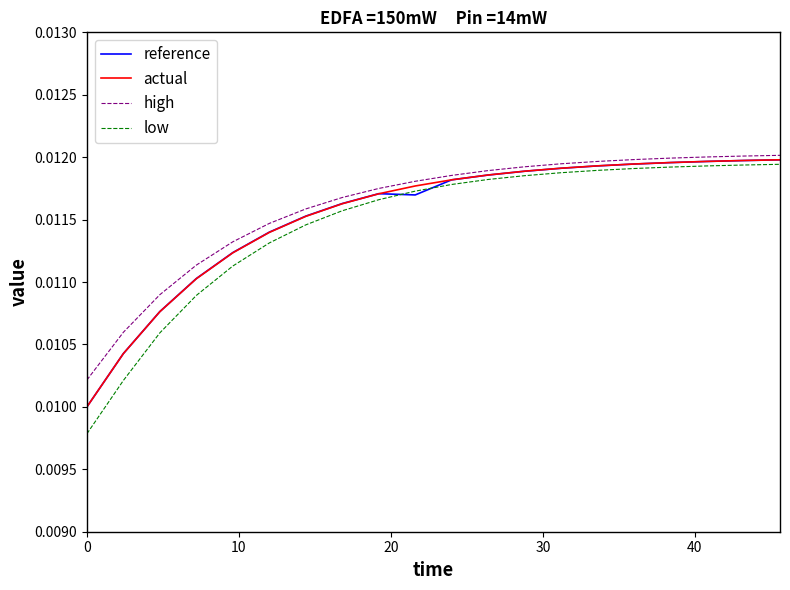

Count the number of categories in the chart.

20